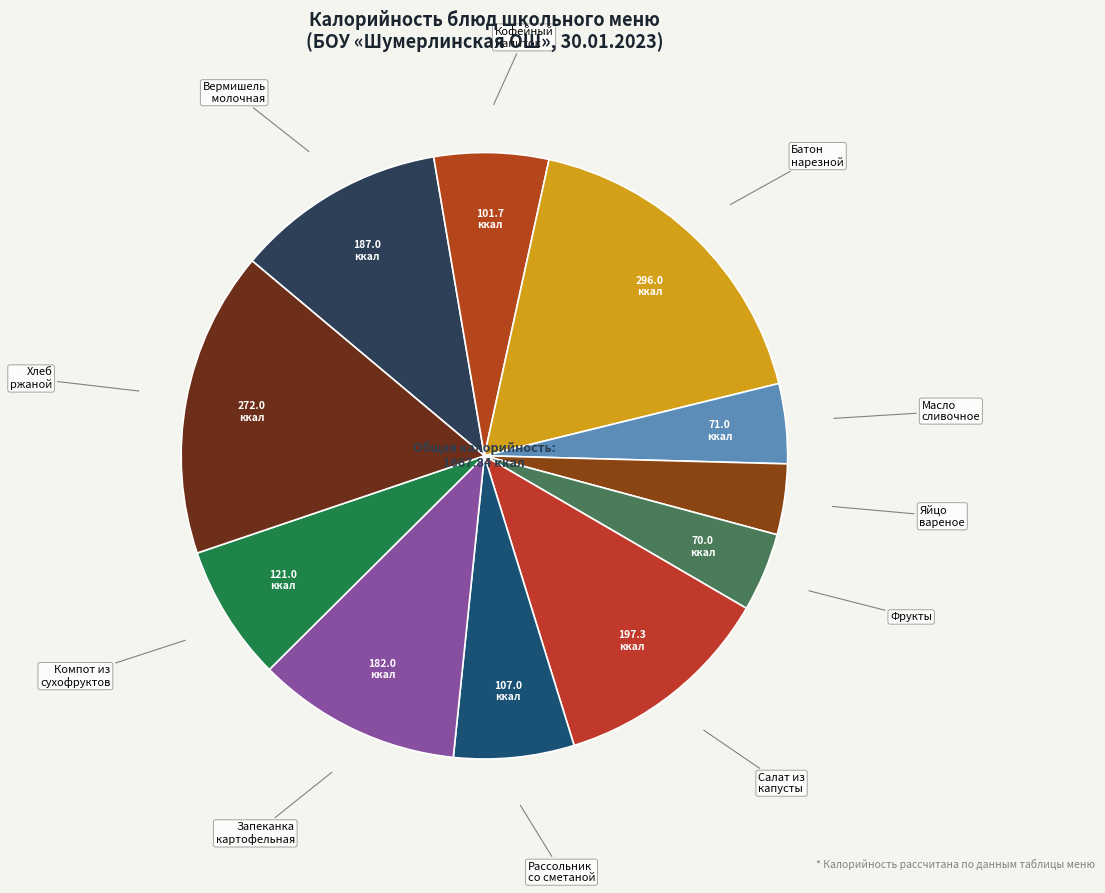

The Хлеб ржаной slice represents 23% of the pie. True or false?

False